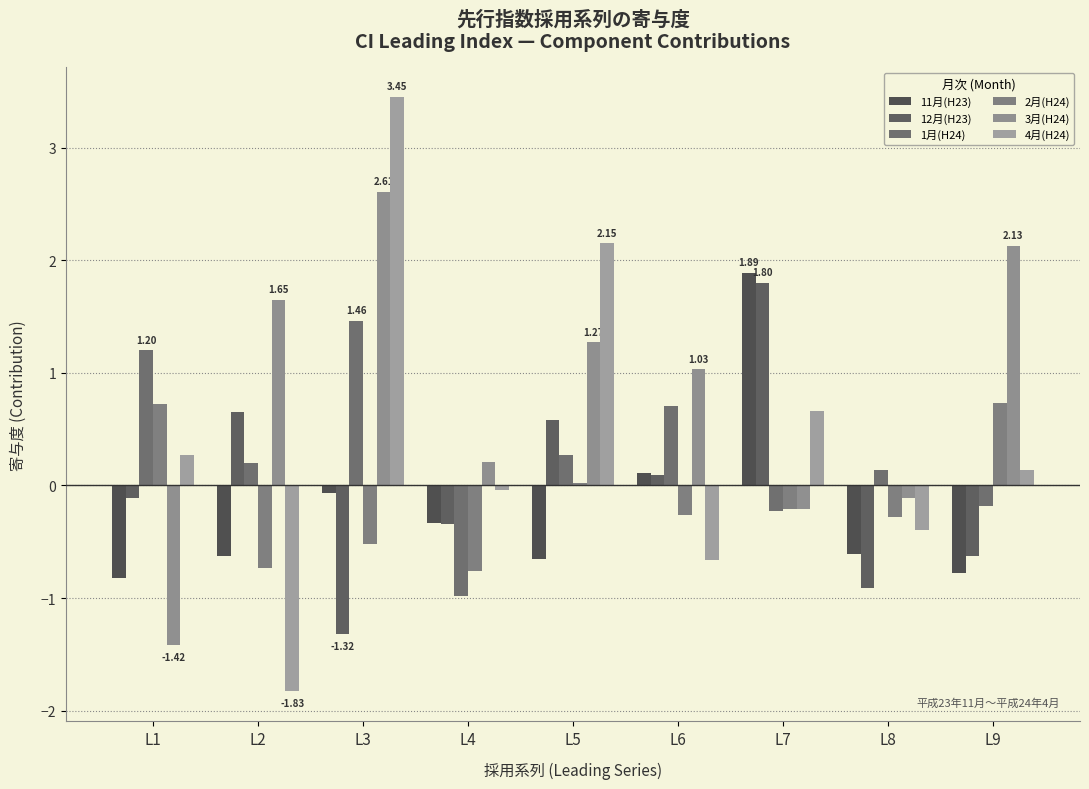

How many data points in 1月(H24) are less than 0?

3